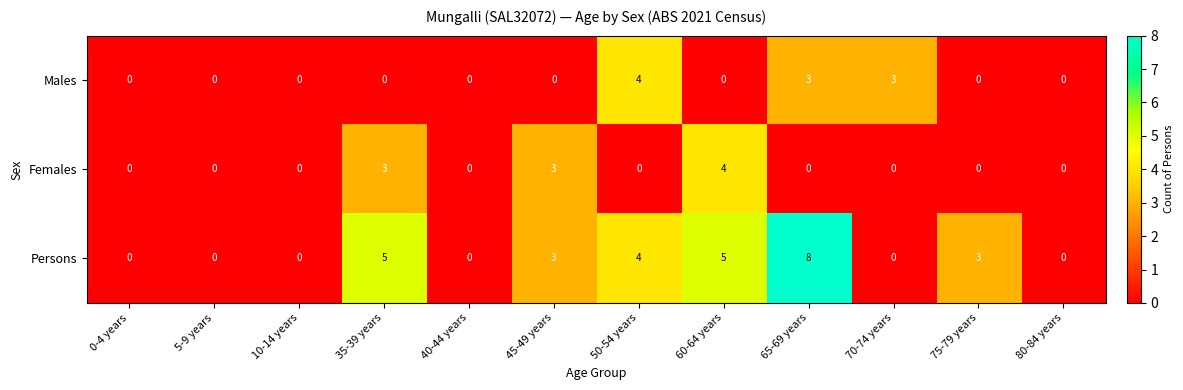

What is the maximum value shown in the chart?

8